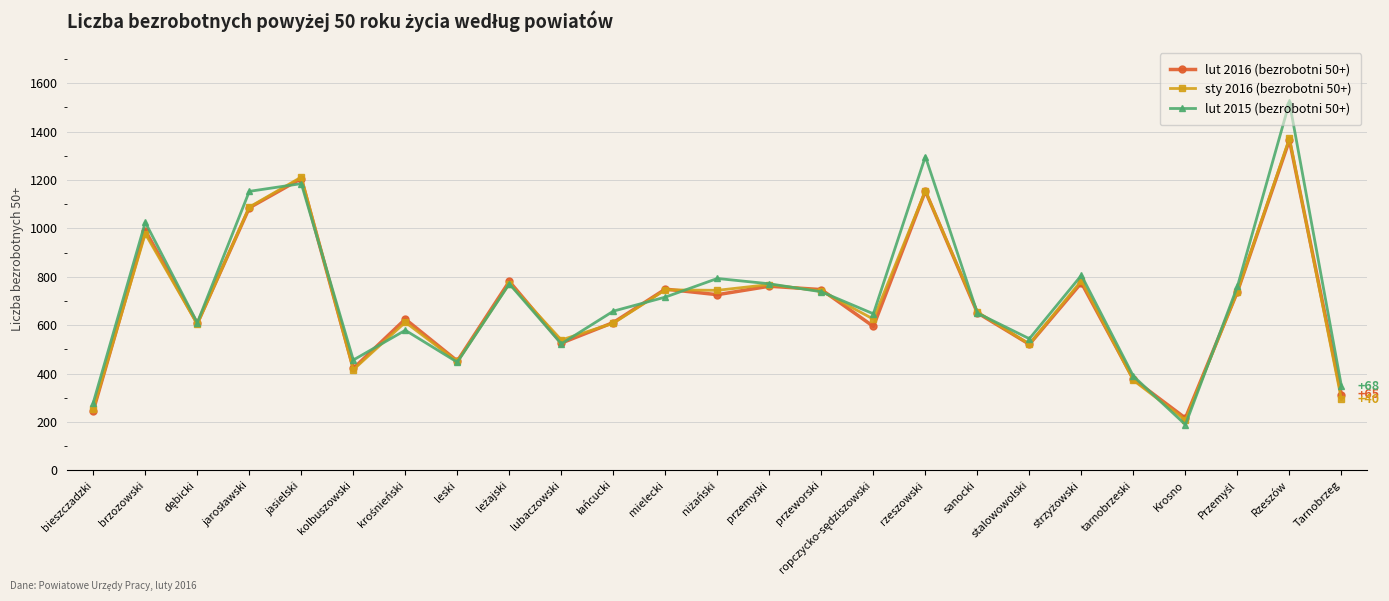

What are all the series names shown in the legend?

lut 2016 (bezrobotni 50+), sty 2016 (bezrobotni 50+), lut 2015 (bezrobotni 50+)